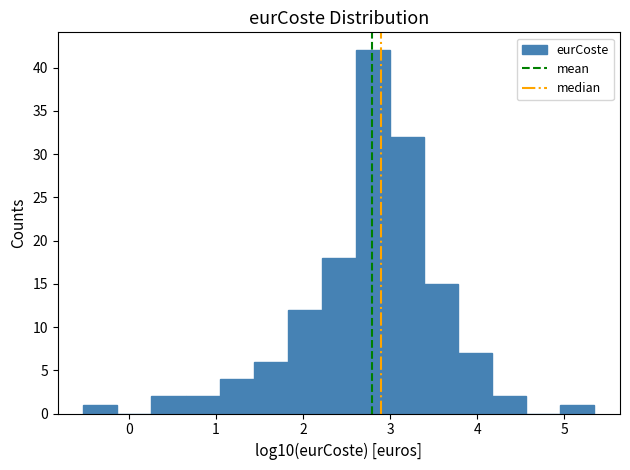

Read against the x-axis, roughly where is the centre of the tallest bar?

2.8